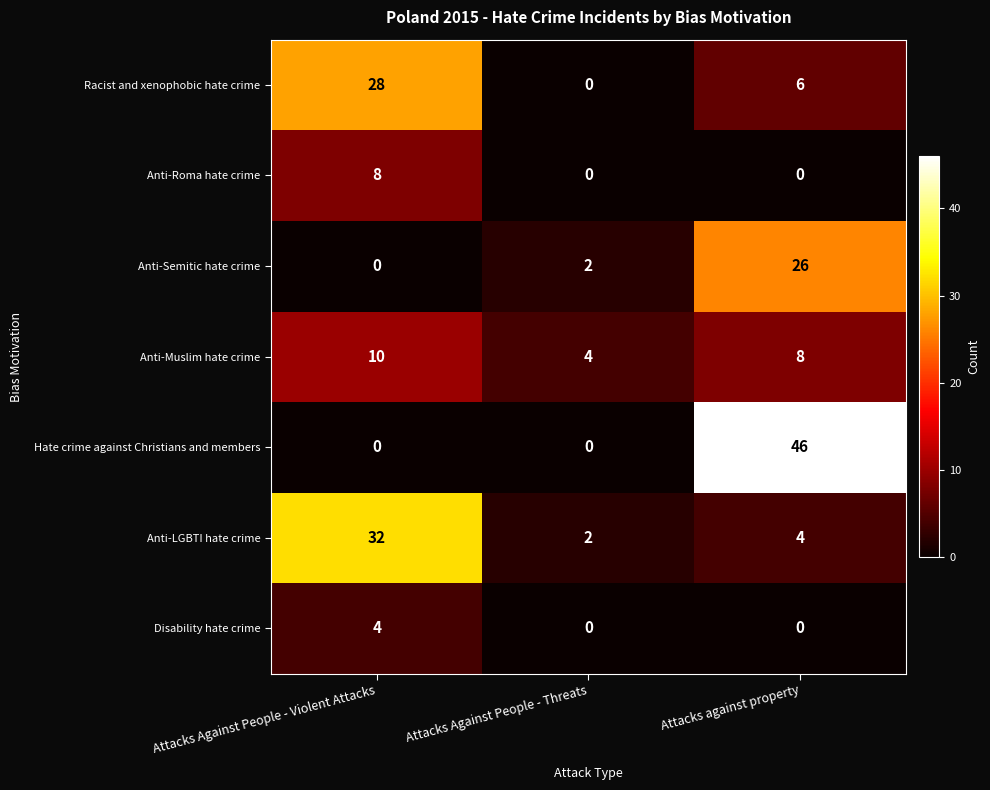

At which category does the chart reach its peak across all series?

Attacks against property